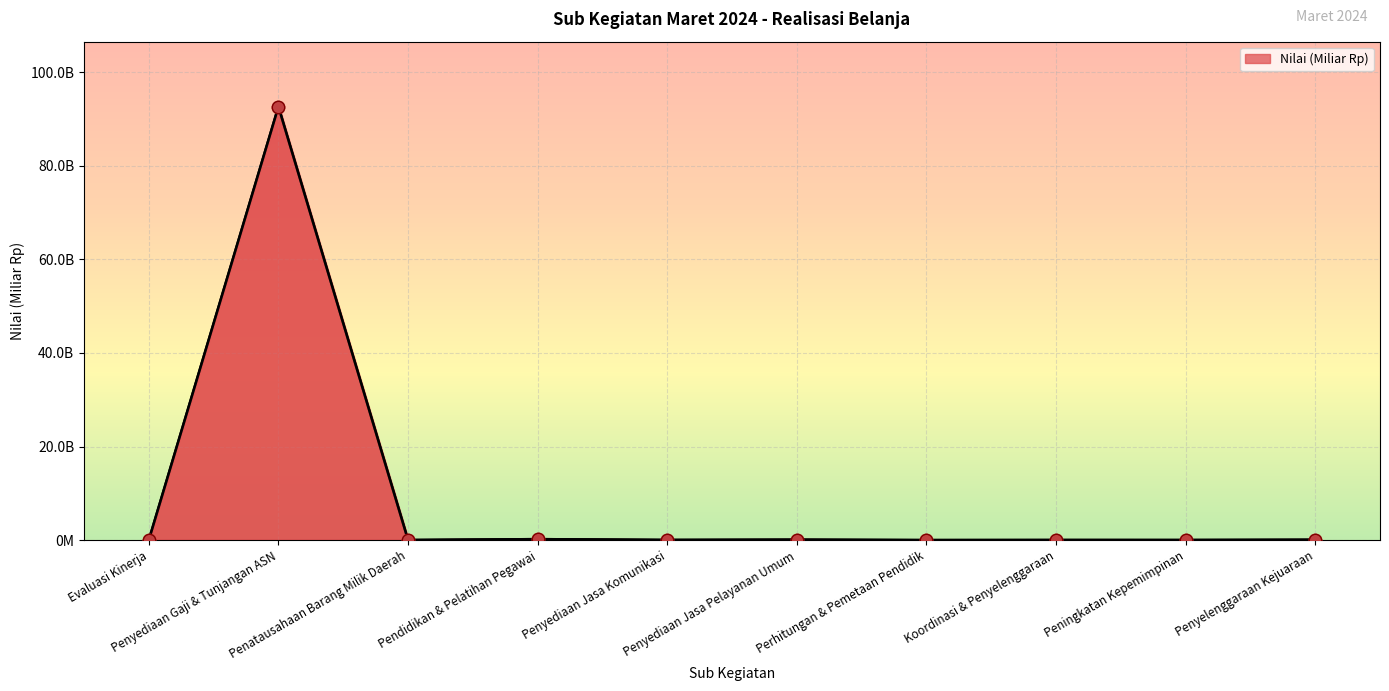

Which has a higher value, Pendidikan & Pelatihan Pegawai or Peningkatan Kepemimpinan?

Pendidikan & Pelatihan Pegawai